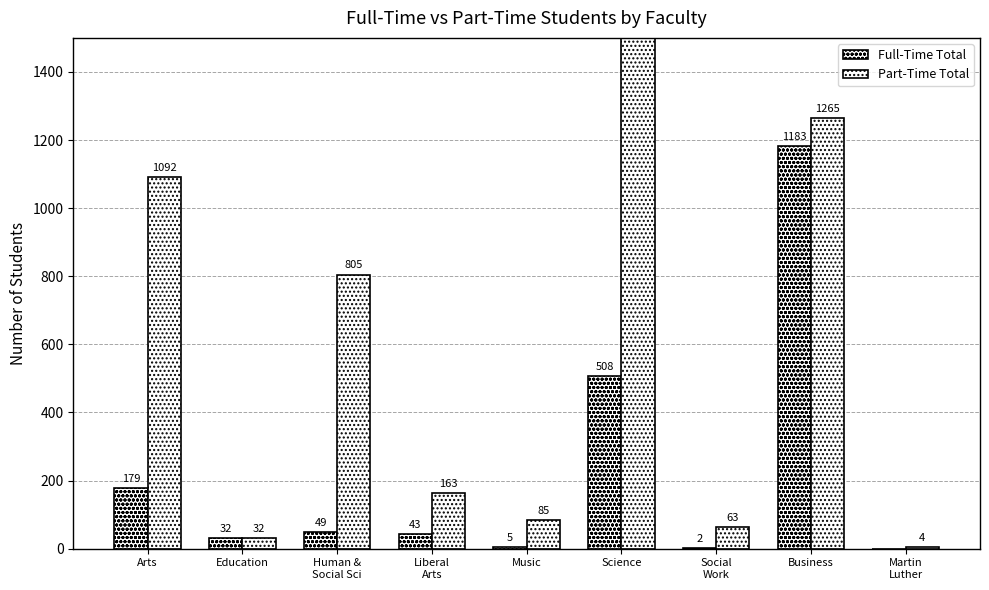

Reading right to left, extract all data points from this chart.

Full-Time Total: Martin
Luther=0	Business=1183	Social
Work=2	Science=508	Music=5	Liberal
Arts=43	Human &
Social Sci=49	Education=32	Arts=179
Part-Time Total: Martin
Luther=4	Business=1265	Social
Work=63	Science=1696	Music=85	Liberal
Arts=163	Human &
Social Sci=805	Education=32	Arts=1092